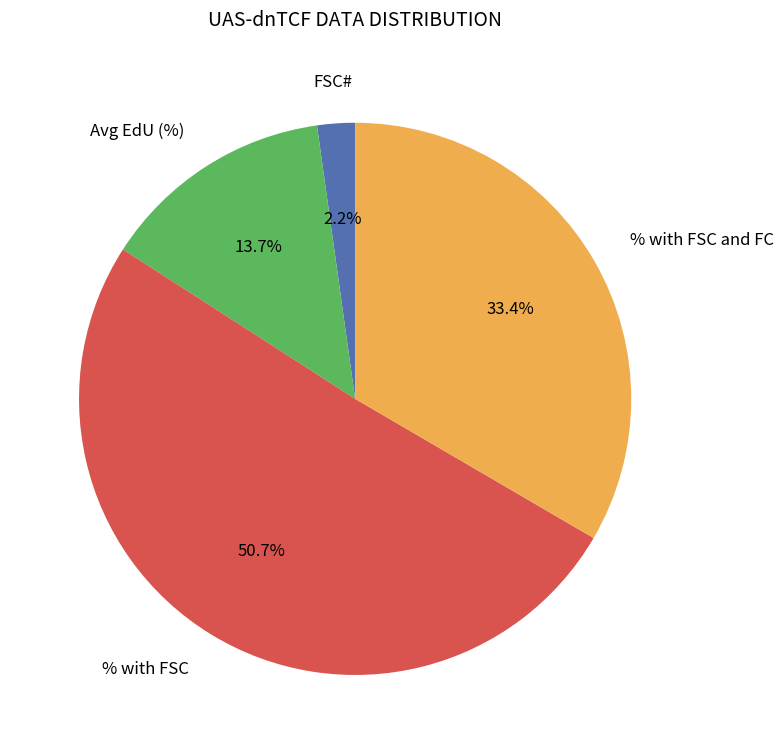

Is it true that Avg EdU (%) is 2% of the pie?

False